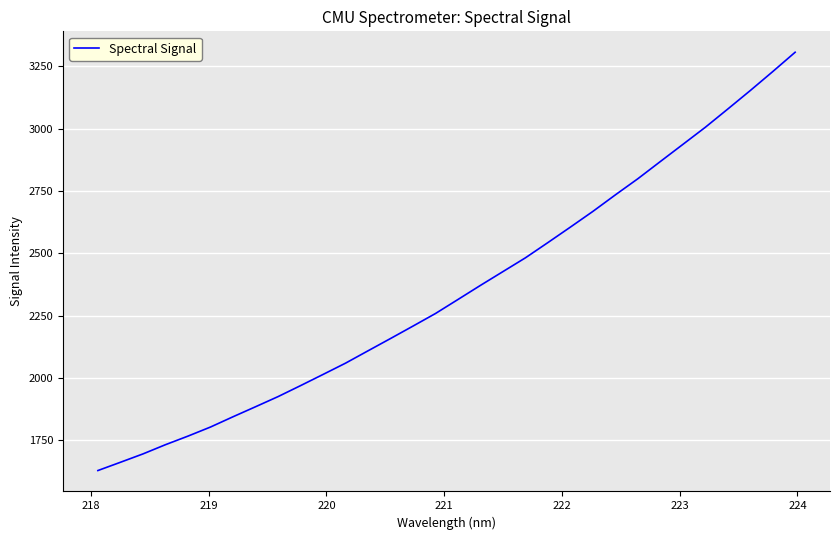

What is the maximum value shown in the chart?

3306.1